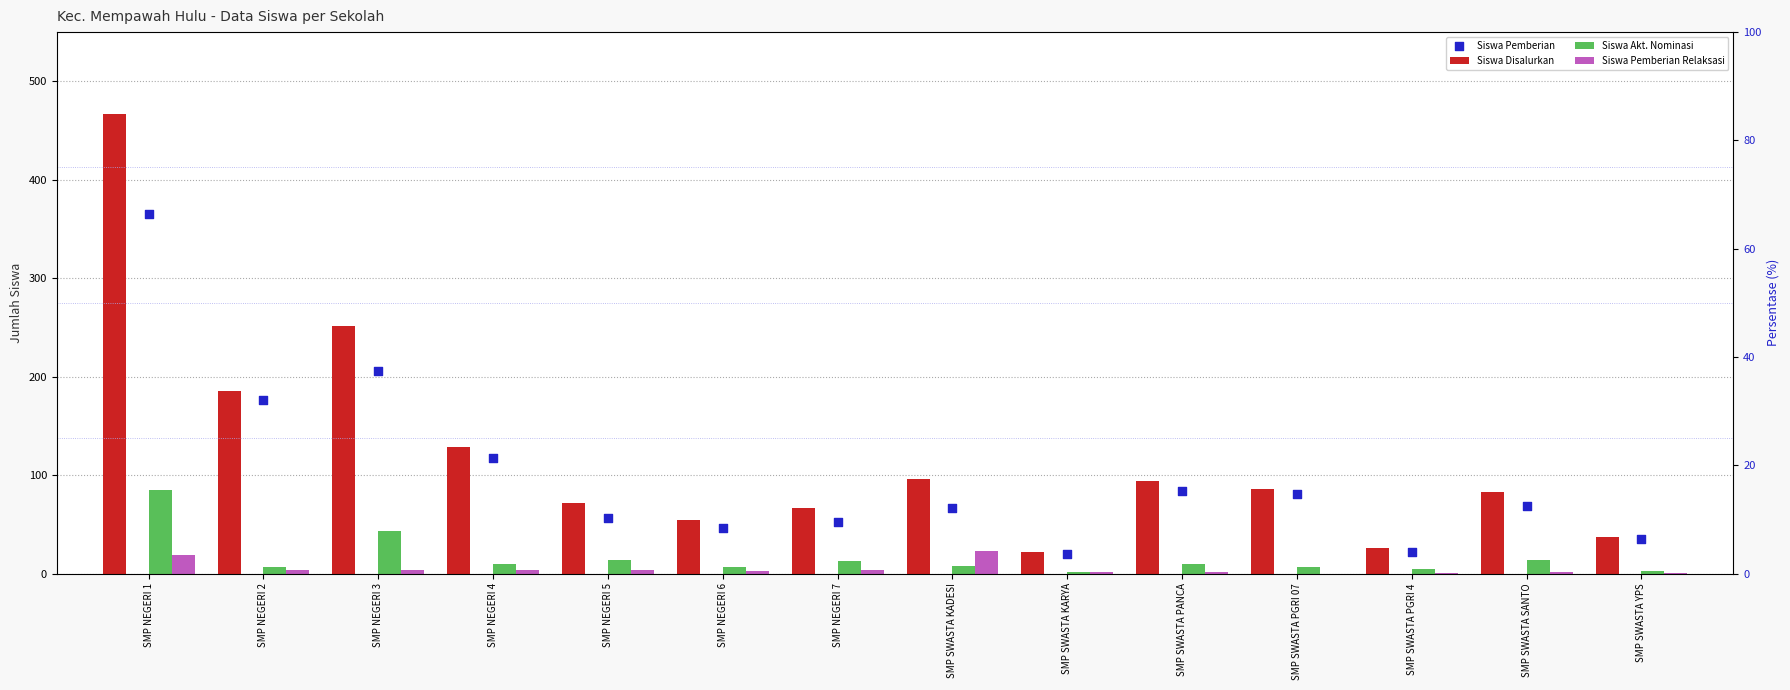

Which series has the widest spread of Y values?

Siswa Disalurkan